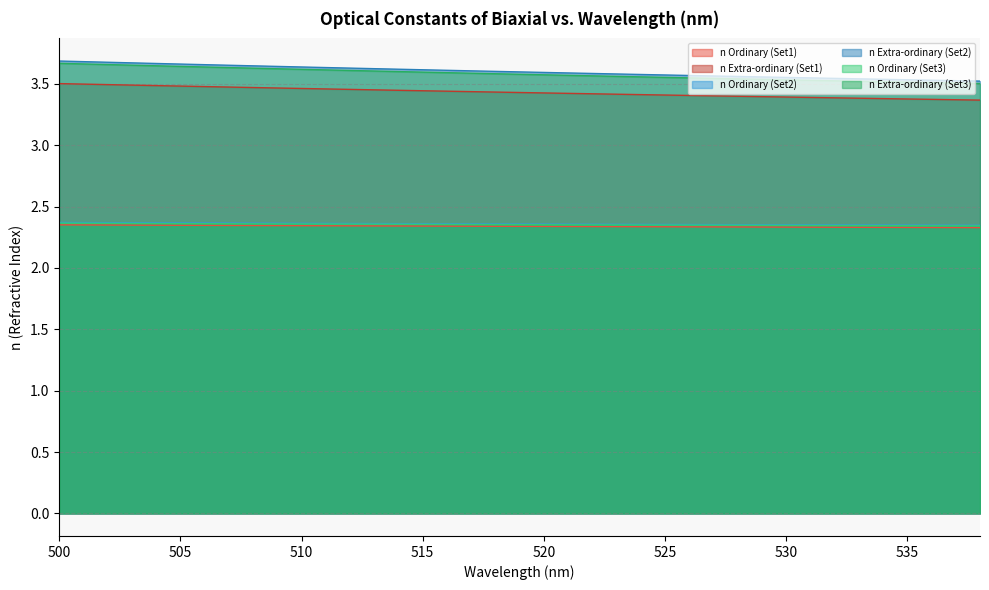

Which series has the largest total across all categories?

n Extra-ordinary (Set2)